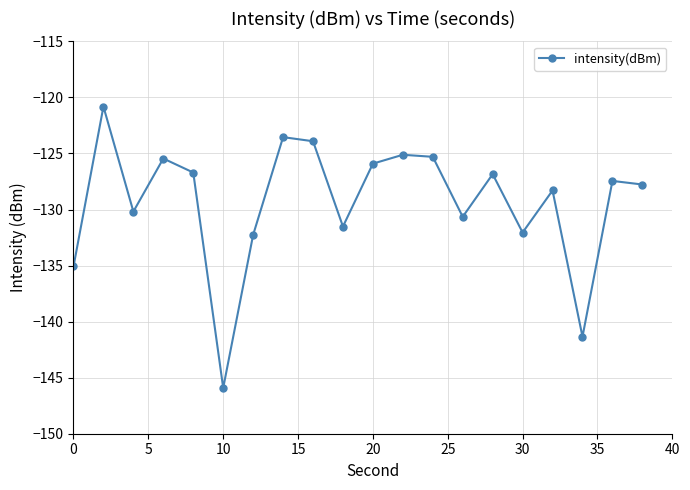

What is the difference between the maximum and minimum values?

25.1